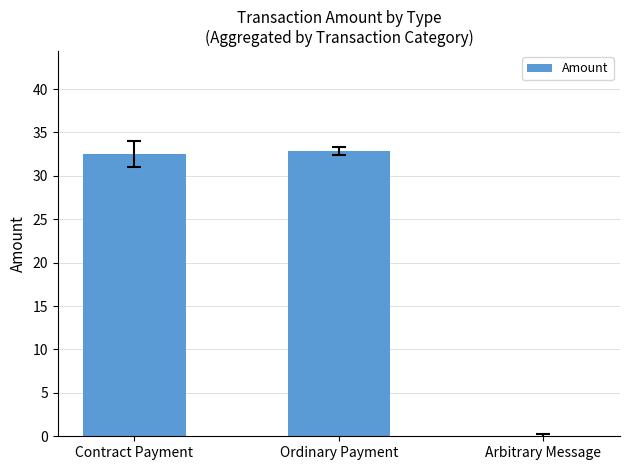

Reading left to right, transcribe all the data shown in this chart.

Contract Payment=32.5	Ordinary Payment=32.9	Arbitrary Message=0.0